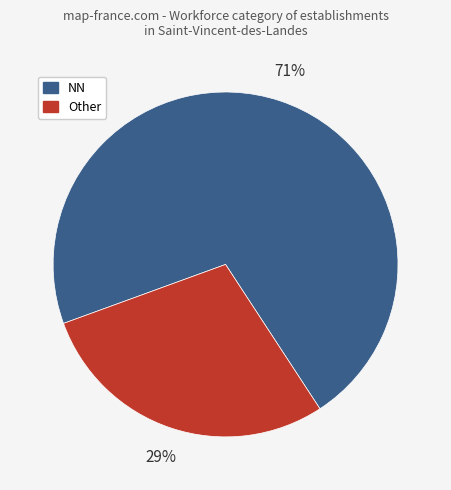

Is there a majority slice in this chart?

Yes